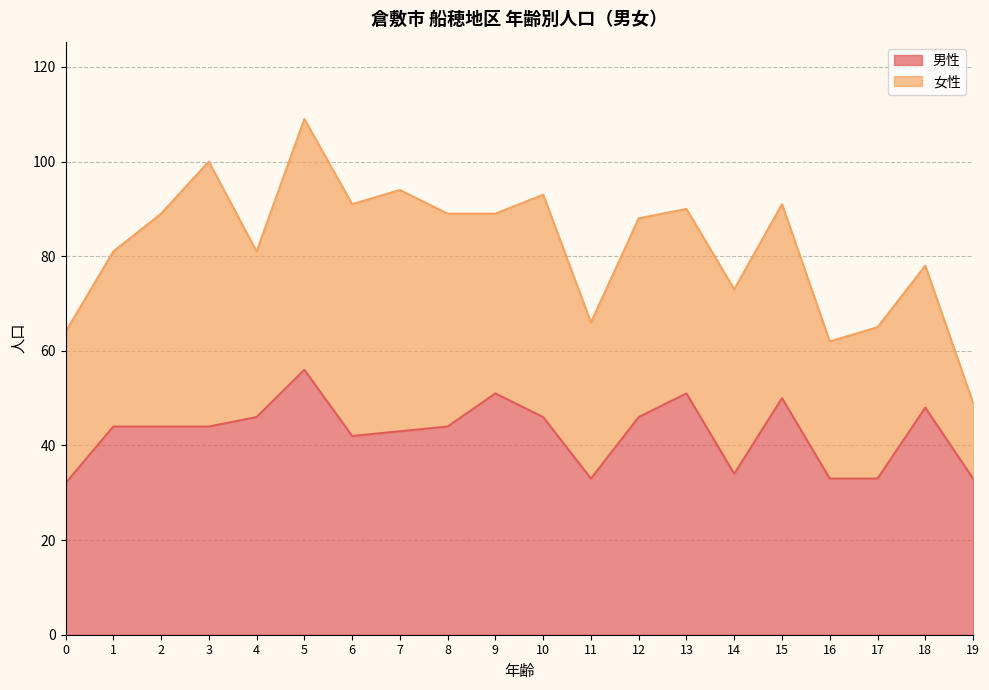

Which label corresponds to the largest value in the chart?

5